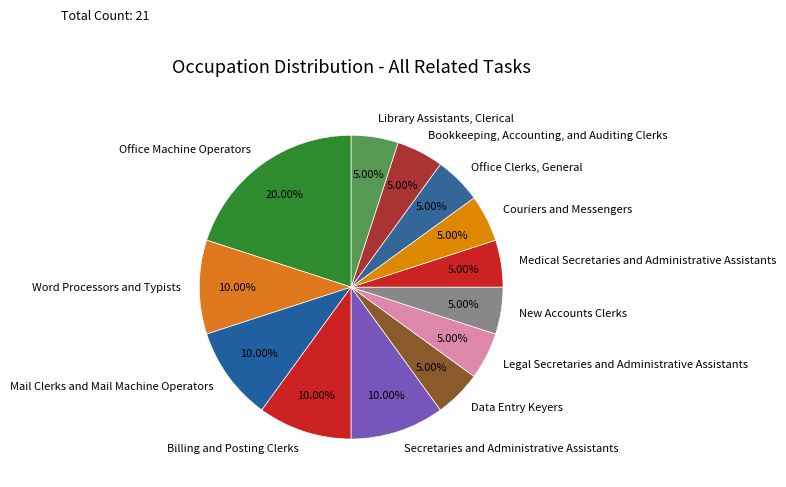

What percentage is the Secretaries and Administrative Assistants slice, to the nearest percent?

10%